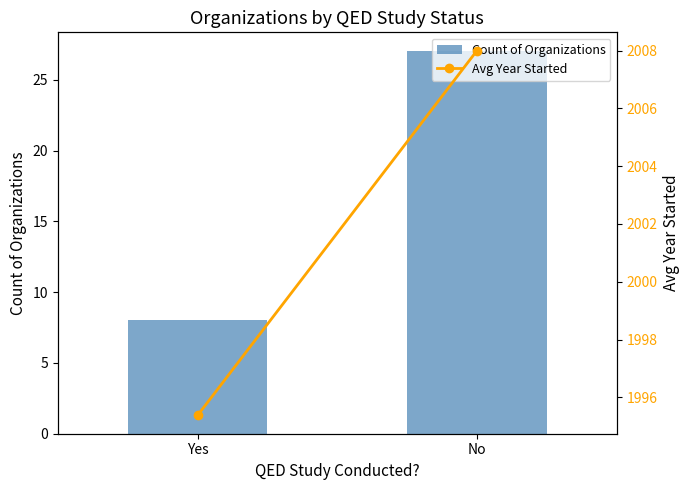

Which category has the lowest value in the Avg Year Started series?

Yes